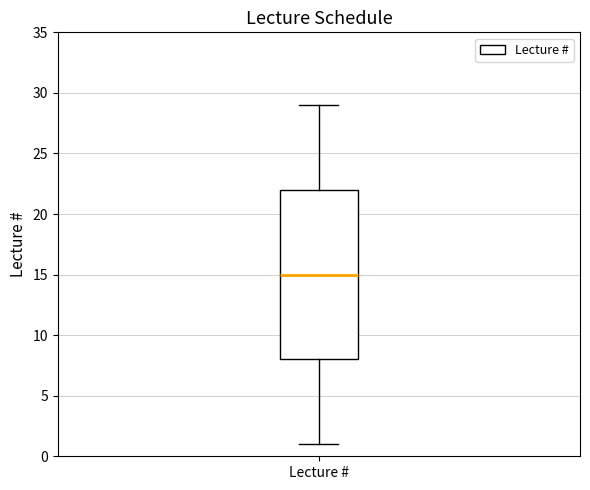

Read this box plot against the y-axis: the position of the median line, the range covered by the box, and the ends of both whiskers. The values are not printed on the chart, so give them approximately, as read against the axis.

median 15, box 8 to 22, whiskers 1 to 29